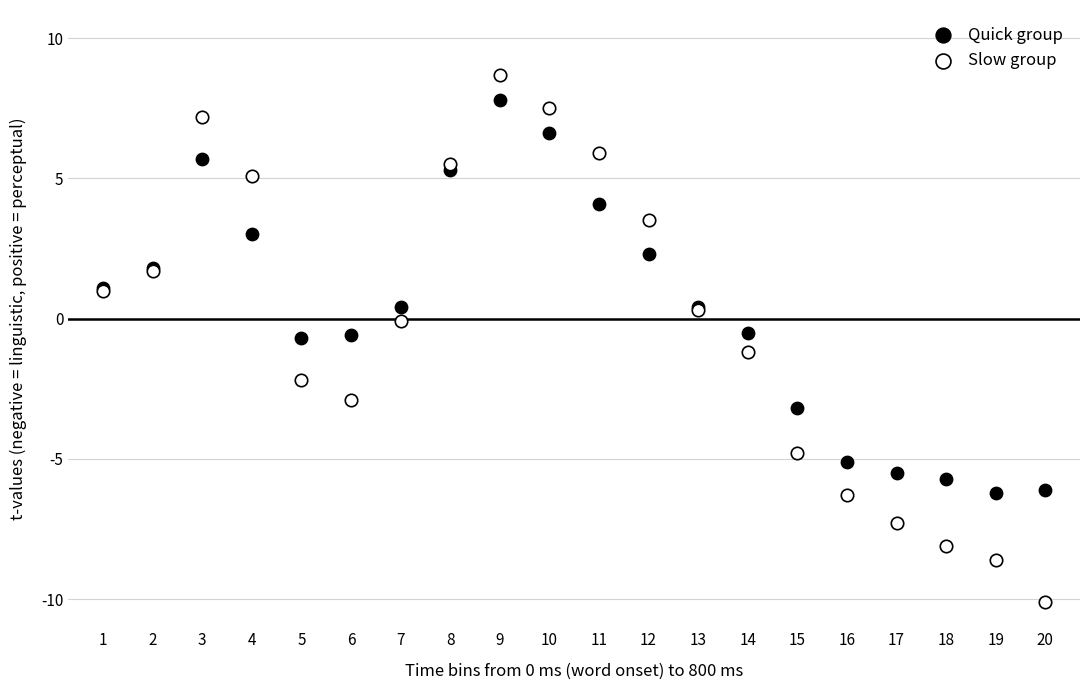

Which series contains the highest Y value?

Slow group